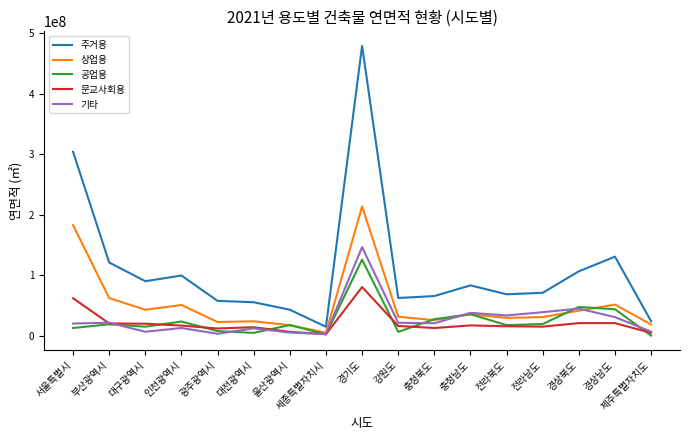

At 경상남도, list the series in order from smallest to largest.

문교사회용, 기타, 공업용, 상업용, 주거용